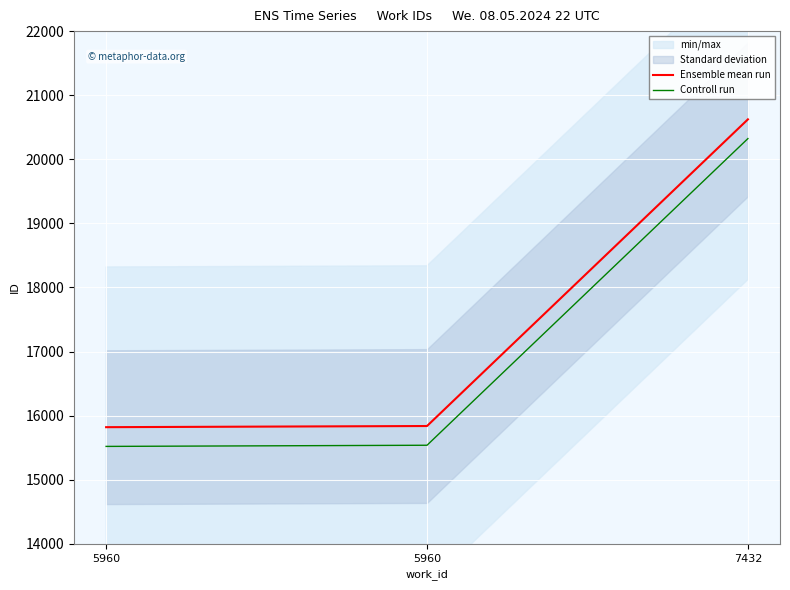

Reading left to right, list all the values displayed in this chart.

Ensemble mean run: 5960=15820	5960=15838	7432=20623
Controll run: 5960=15520	5960=15538	7432=20323